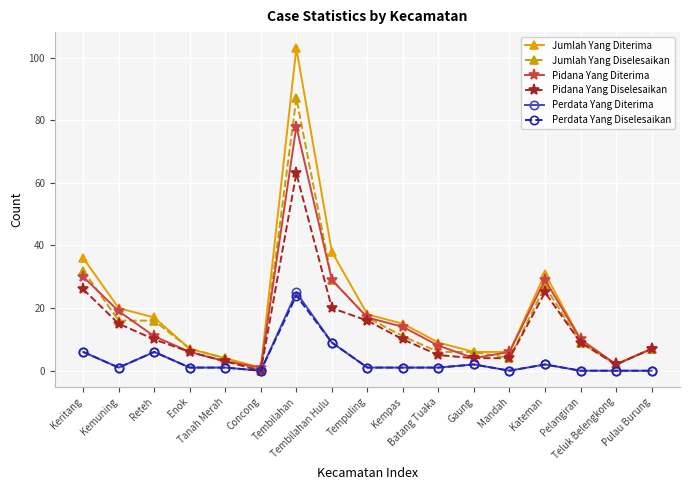

Reading left to right, extract all data points from this chart.

Jumlah Yang Diterima: Keritang=36	Kemuning=20	Reteh=17	Enok=7	Tanah Merah=4	Concong=1	Tembilahan=103	Tembilahan Hulu=38	Tempuling=18	Kempas=15	Batang Tuaka=9	Gaung=6	Mandah=6	Kateman=31	Pelangiran=10	Teluk Belengkong=2	Pulau Burung=7
Jumlah Yang Diselesaikan: Keritang=32	Kemuning=16	Reteh=16	Enok=7	Tanah Merah=4	Concong=0	Tembilahan=87	Tembilahan Hulu=29	Tempuling=17	Kempas=11	Batang Tuaka=6	Gaung=6	Mandah=4	Kateman=27	Pelangiran=9	Teluk Belengkong=2	Pulau Burung=7
Pidana Yang Diterima: Keritang=30	Kemuning=19	Reteh=11	Enok=6	Tanah Merah=3	Concong=1	Tembilahan=78	Tembilahan Hulu=29	Tempuling=17	Kempas=14	Batang Tuaka=8	Gaung=4	Mandah=6	Kateman=29	Pelangiran=10	Teluk Belengkong=2	Pulau Burung=7
Pidana Yang Diselesaikan: Keritang=26	Kemuning=15	Reteh=10	Enok=6	Tanah Merah=3	Concong=0	Tembilahan=63	Tembilahan Hulu=20	Tempuling=16	Kempas=10	Batang Tuaka=5	Gaung=4	Mandah=4	Kateman=25	Pelangiran=9	Teluk Belengkong=2	Pulau Burung=7
Perdata Yang Diterima: Keritang=6	Kemuning=1	Reteh=6	Enok=1	Tanah Merah=1	Concong=0	Tembilahan=25	Tembilahan Hulu=9	Tempuling=1	Kempas=1	Batang Tuaka=1	Gaung=2	Mandah=0	Kateman=2	Pelangiran=0	Teluk Belengkong=0	Pulau Burung=0
Perdata Yang Diselesaikan: Keritang=6	Kemuning=1	Reteh=6	Enok=1	Tanah Merah=1	Concong=0	Tembilahan=24	Tembilahan Hulu=9	Tempuling=1	Kempas=1	Batang Tuaka=1	Gaung=2	Mandah=0	Kateman=2	Pelangiran=0	Teluk Belengkong=0	Pulau Burung=0